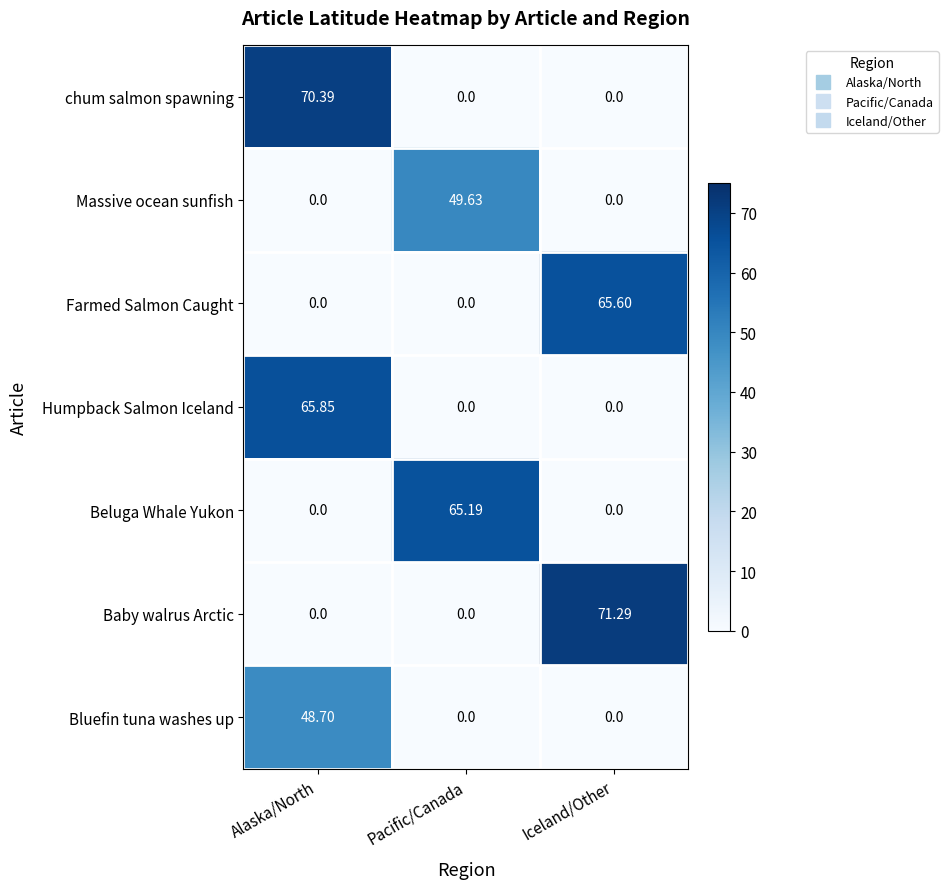

Which series has the largest range (max minus min)?

Baby walrus Arctic